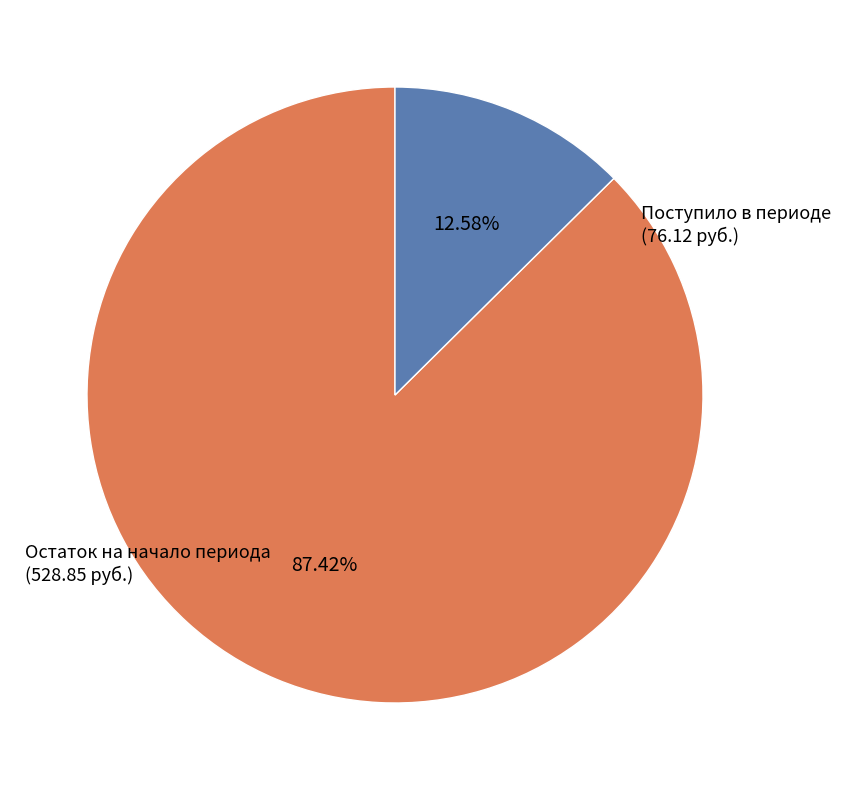

To the nearest percent, what is the average slice percentage?

50%